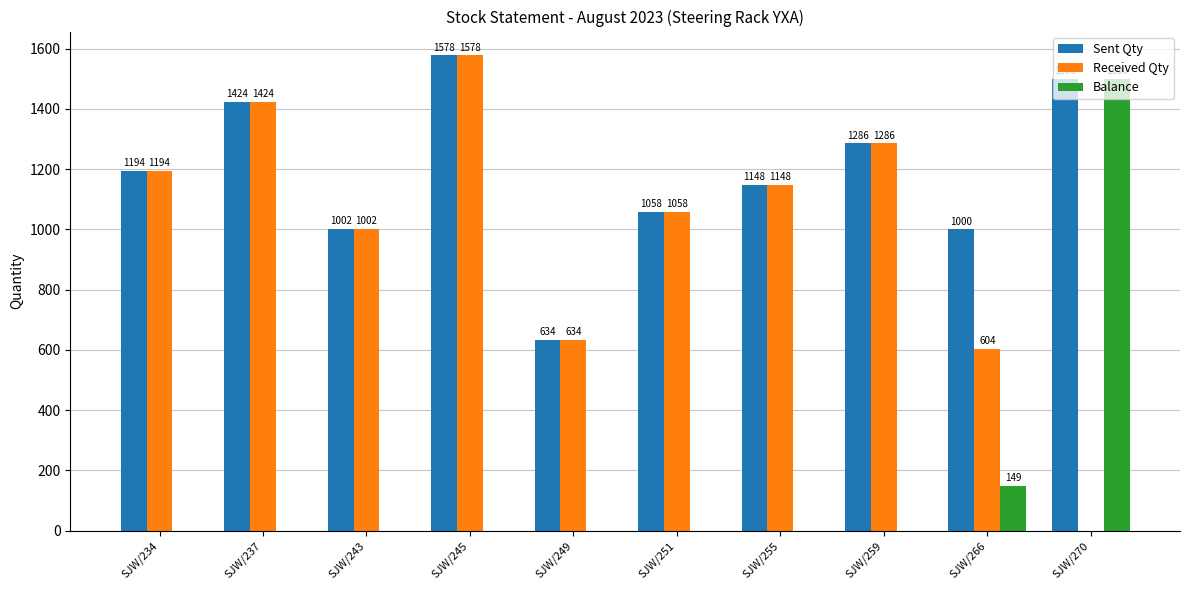

What is the sum of all Received Qty values?

9928